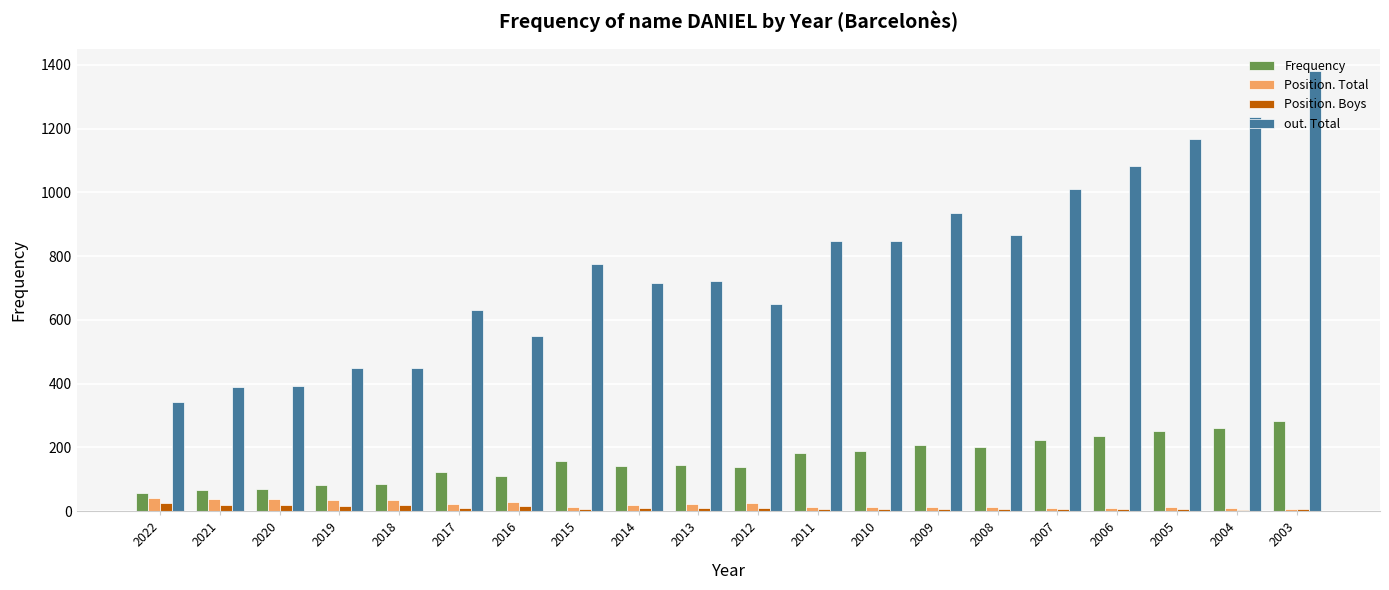

At which category does the chart reach its peak across all series?

2003